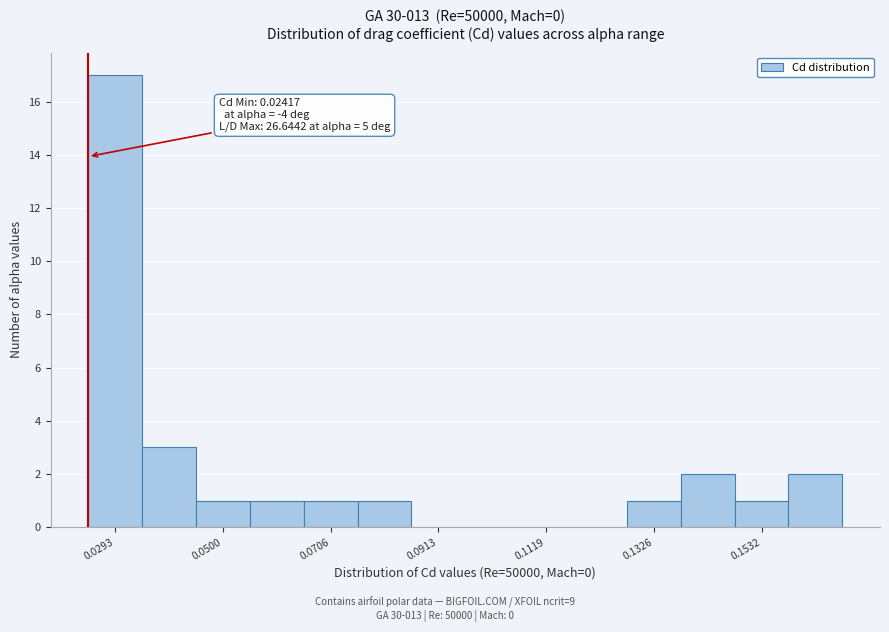

Read against the x-axis, roughly where is the centre of the tallest bar?

0.030